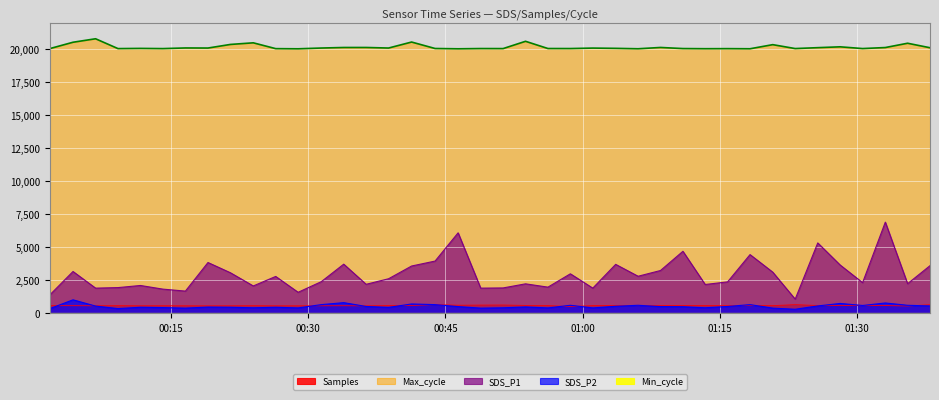

What position from the left is 2023/02/19 01:15:50?

31